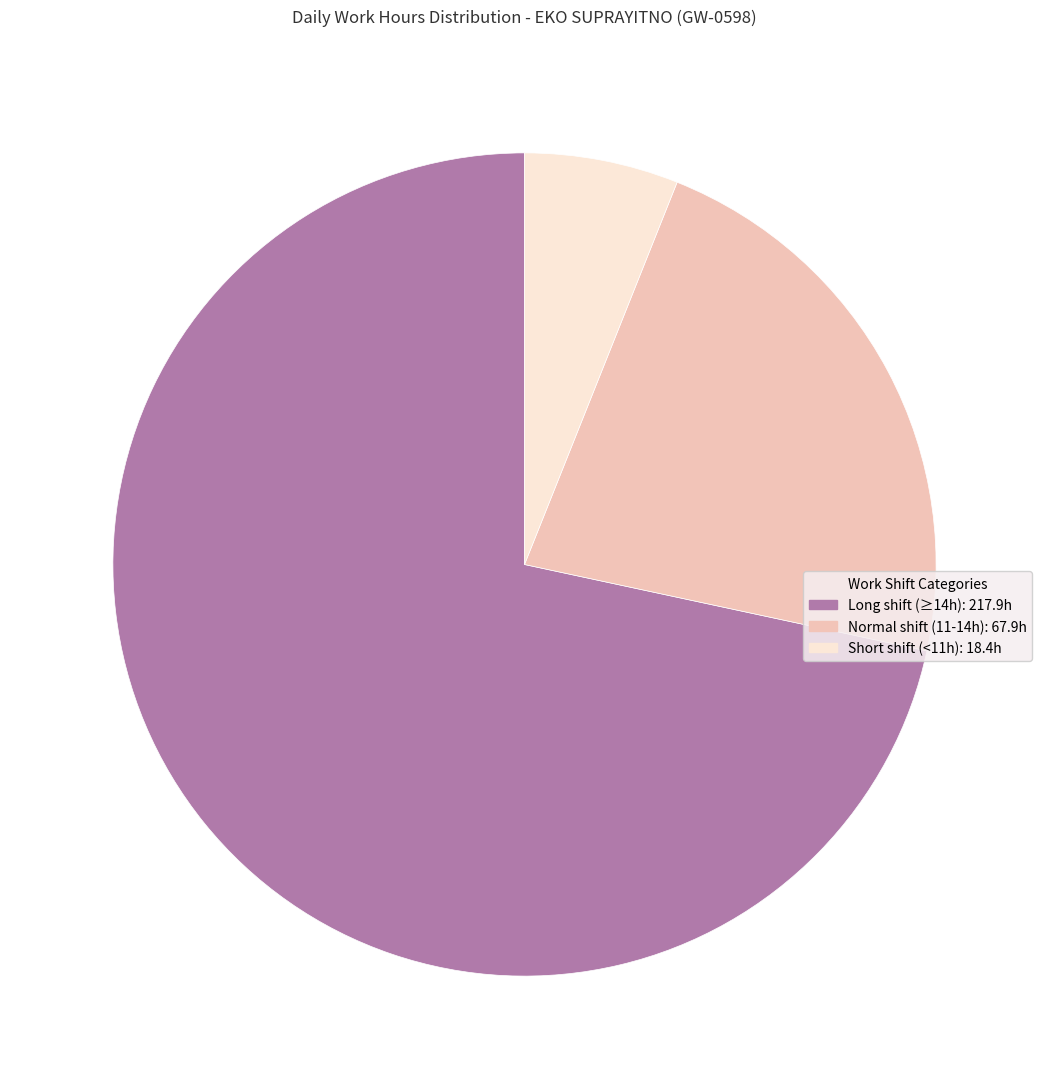

Approximately how many times larger is the value at Long shift (≥14h): 217.9h compared to Short shift (<11h): 18.4h?

11.8